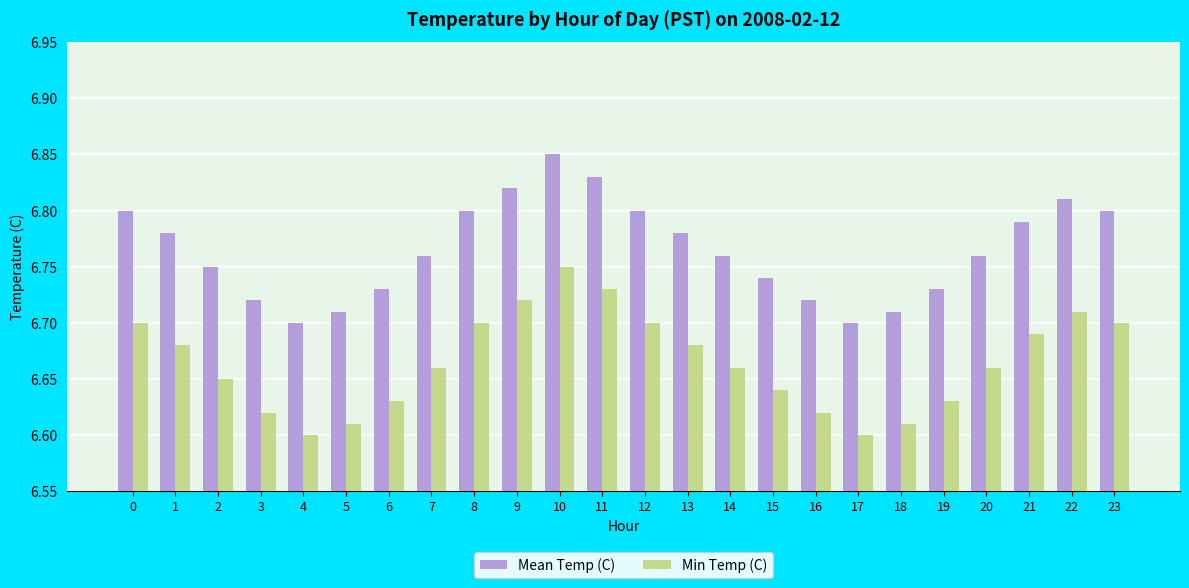

At which label does Min Temp (C) reach its peak?

10